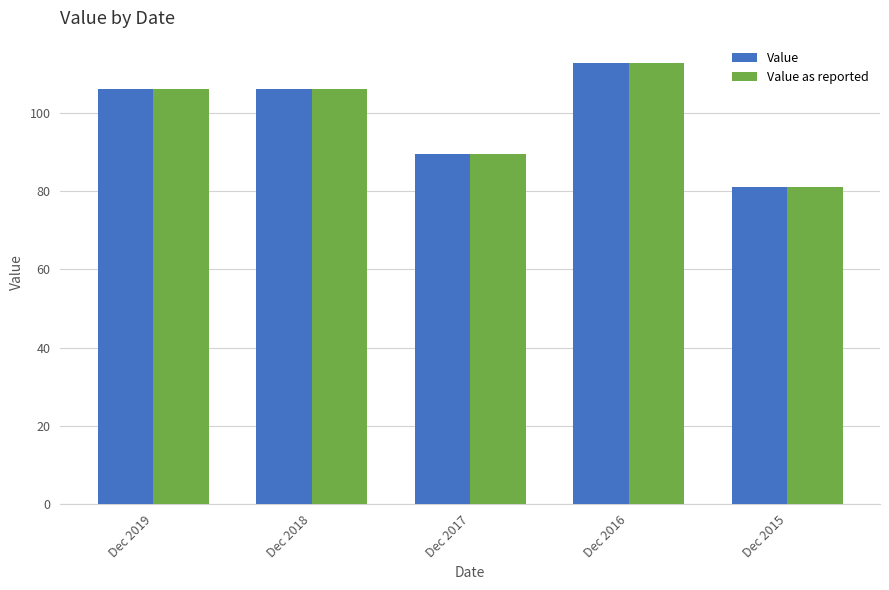

What is the average value of the Value series?

99.1